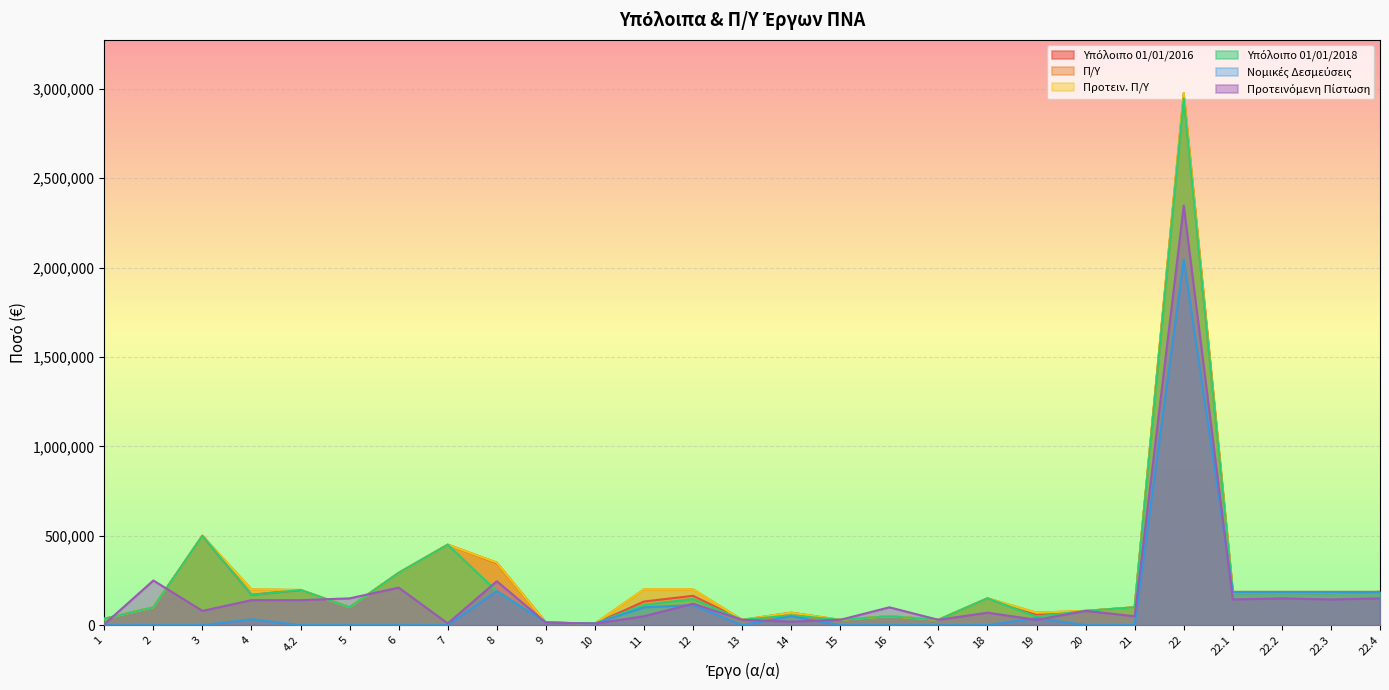

What is the total value across all series at 3?

2080000.0